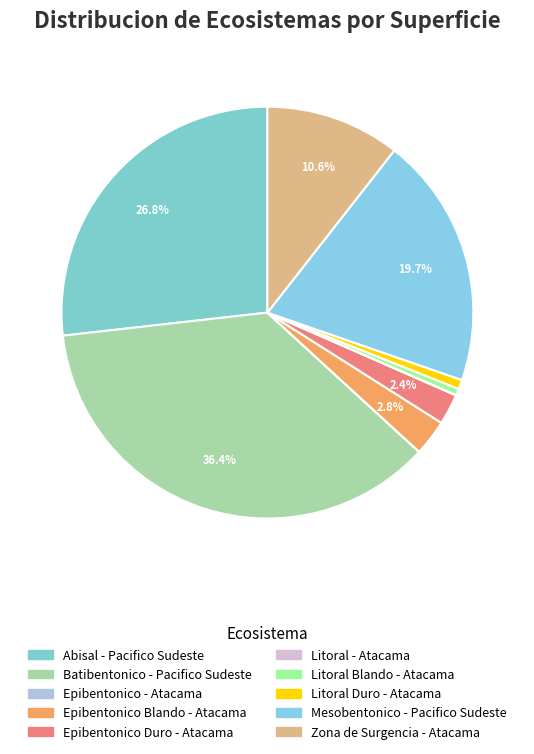

To the nearest percent, what is the combined percentage of Epibentonico Blando - Atacama and Abisal - Pacifico Sudeste?

30%